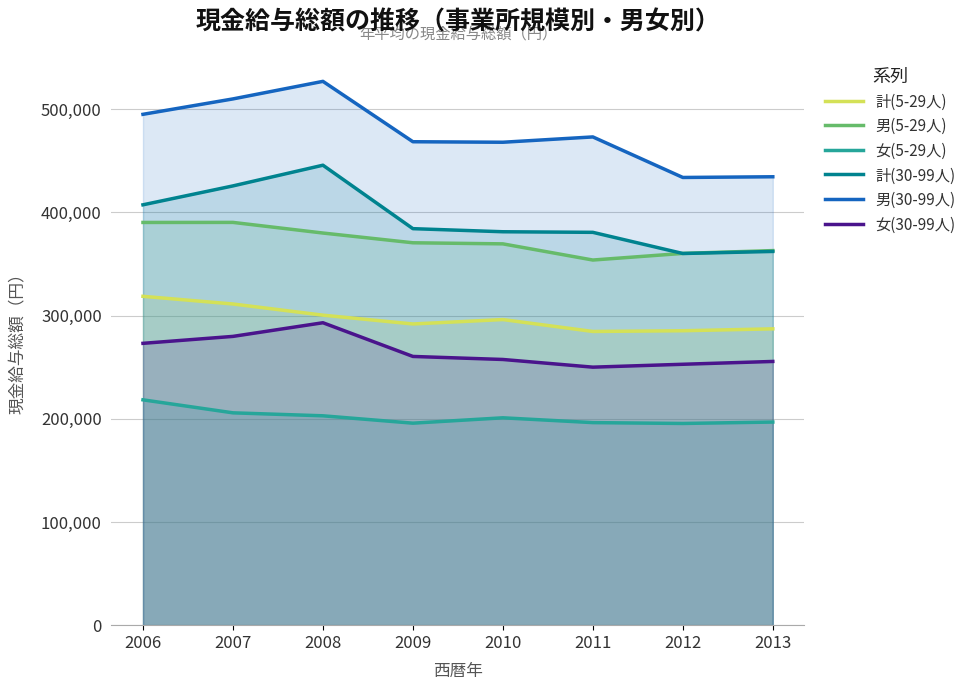

What is the total value across all series at 2010?

1973017